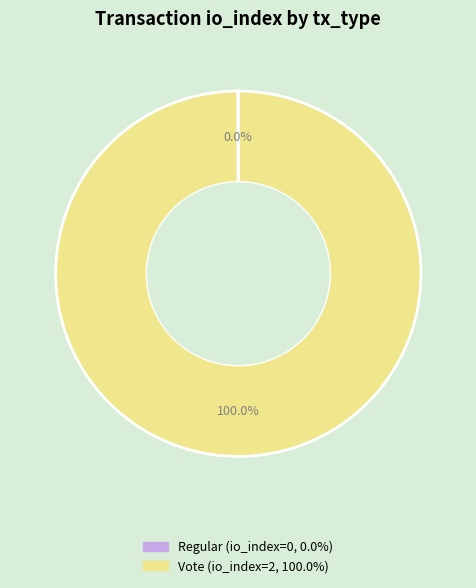

Which category has the biggest portion of the pie?

Vote